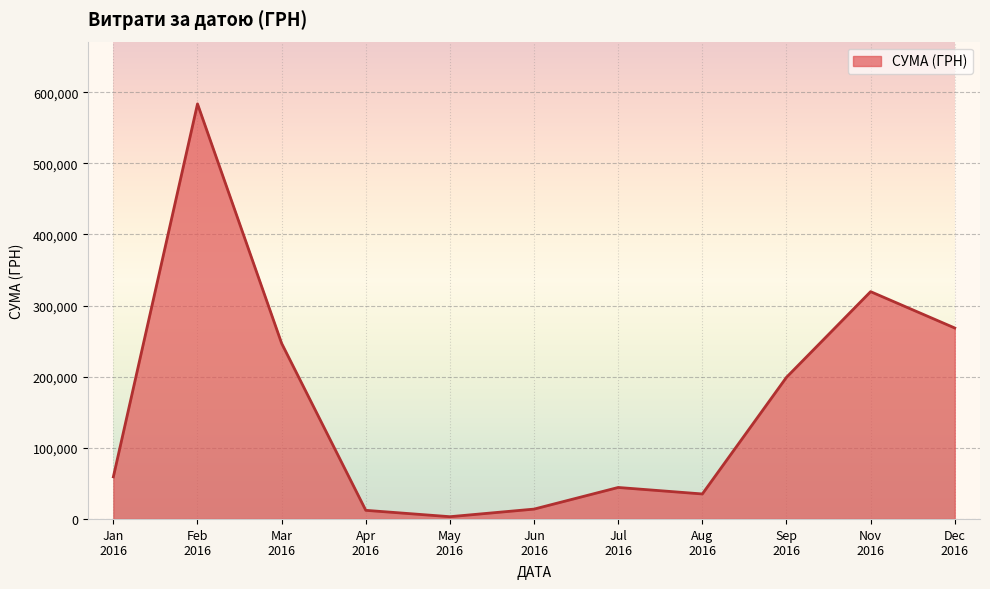

What is the minimum value shown in the chart?

3157.1